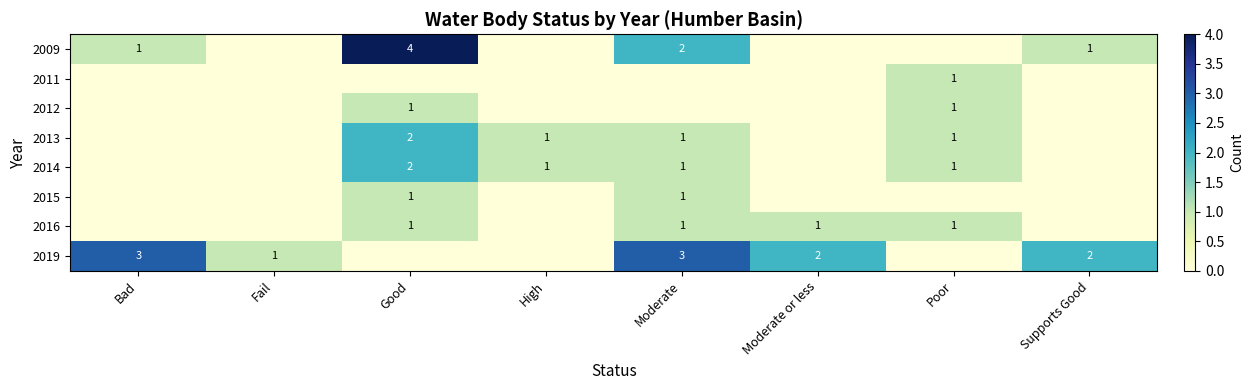

Which has a higher value, Moderate or Moderate or less?

Moderate